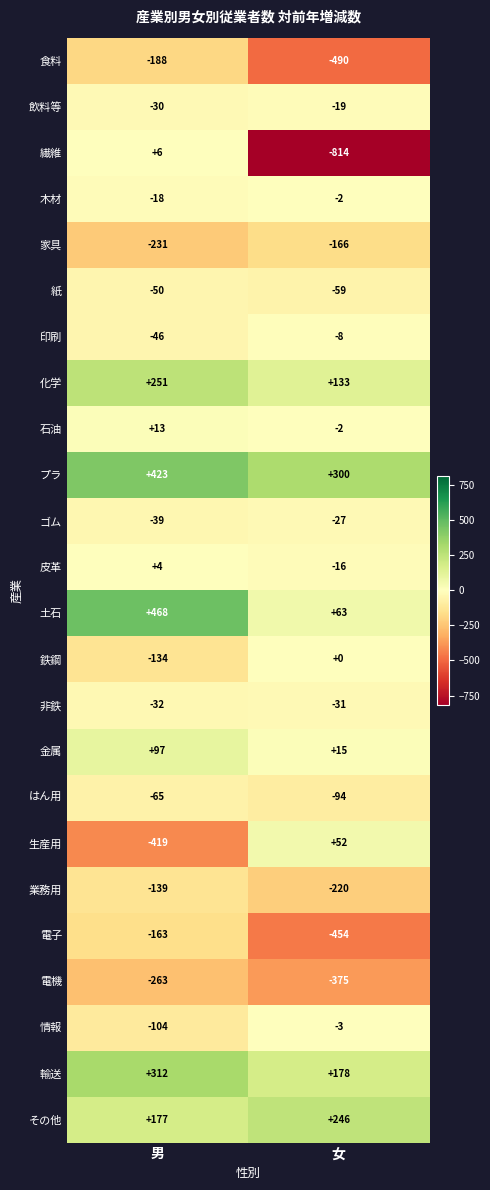

The value of 木材 at 男 is -12. True or false?

False